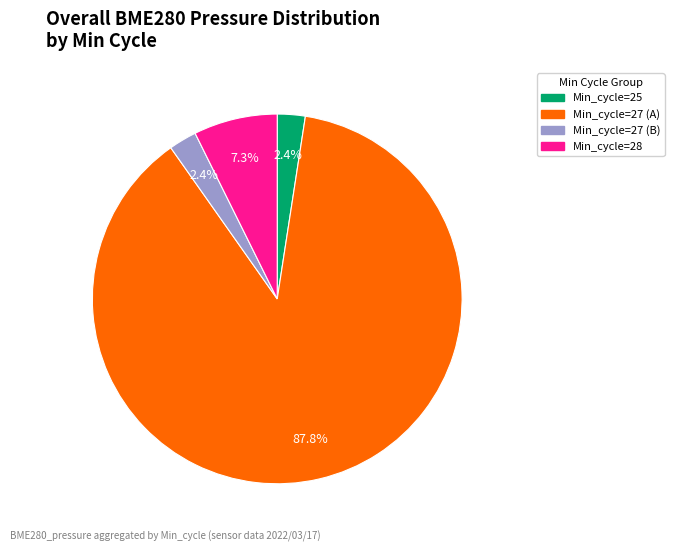

Does any single category account for the majority?

Yes